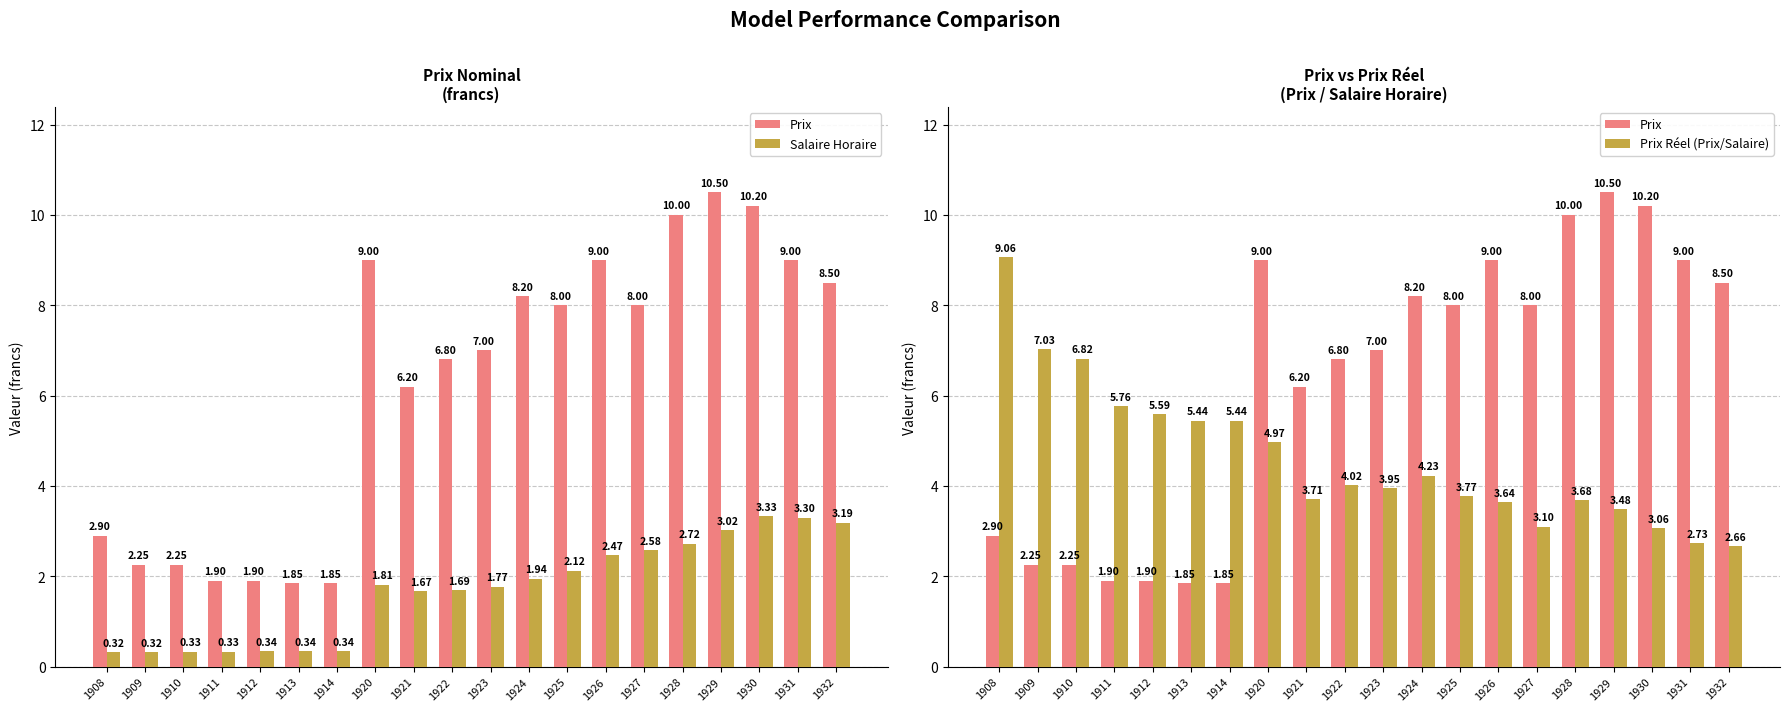

Rank the categories by Prix value from highest to lowest.

1929, 1930, 1928, 1920, 1926, 1931, 1932, 1924, 1925, 1927, 1923, 1922, 1921, 1908, 1909, 1910, 1911, 1912, 1913, 1914